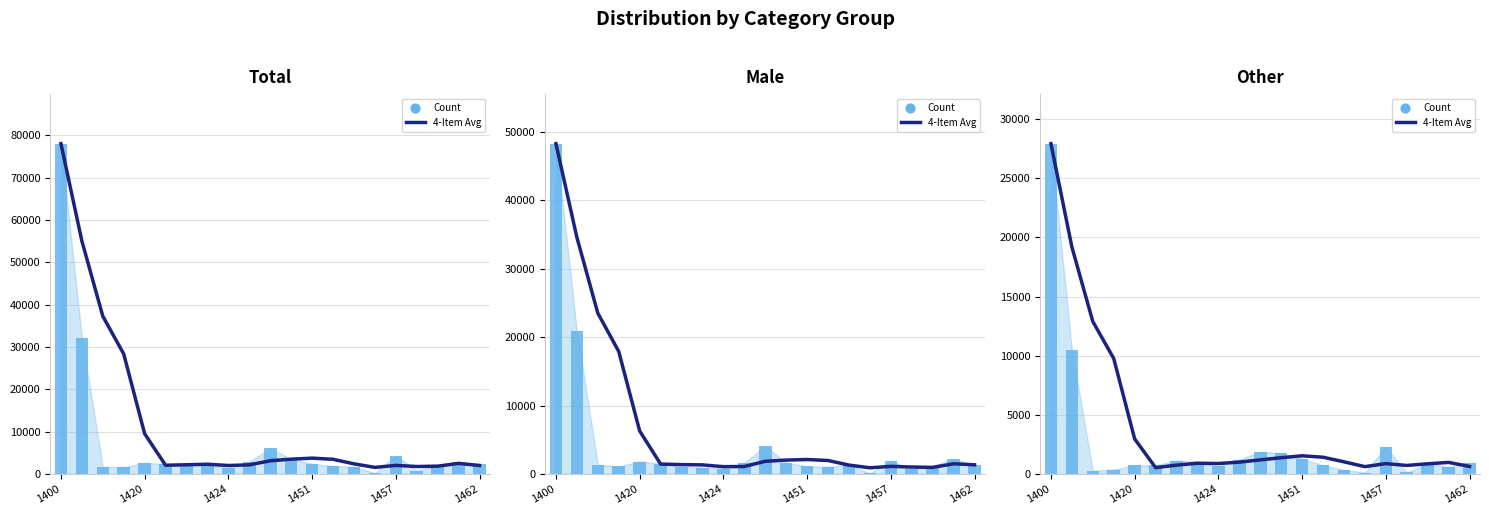

Which series contains the highest Y value?

4-Item Avg